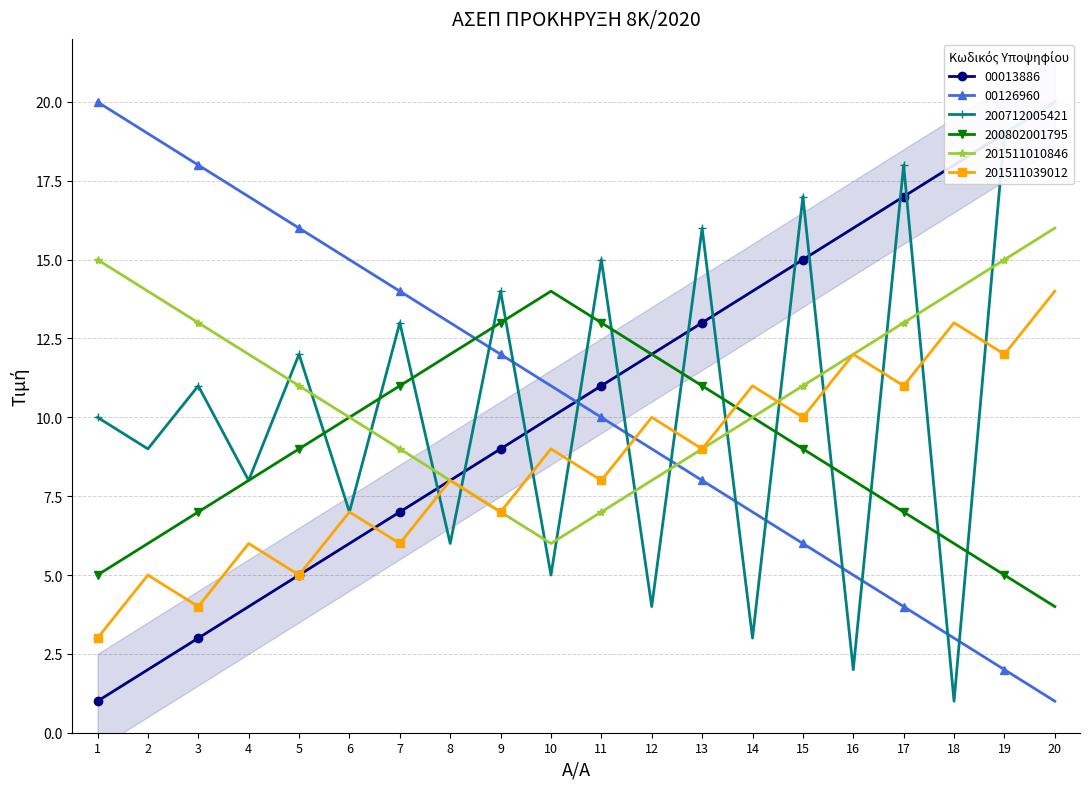

How many values in the 00126960 series exceed 11?

9